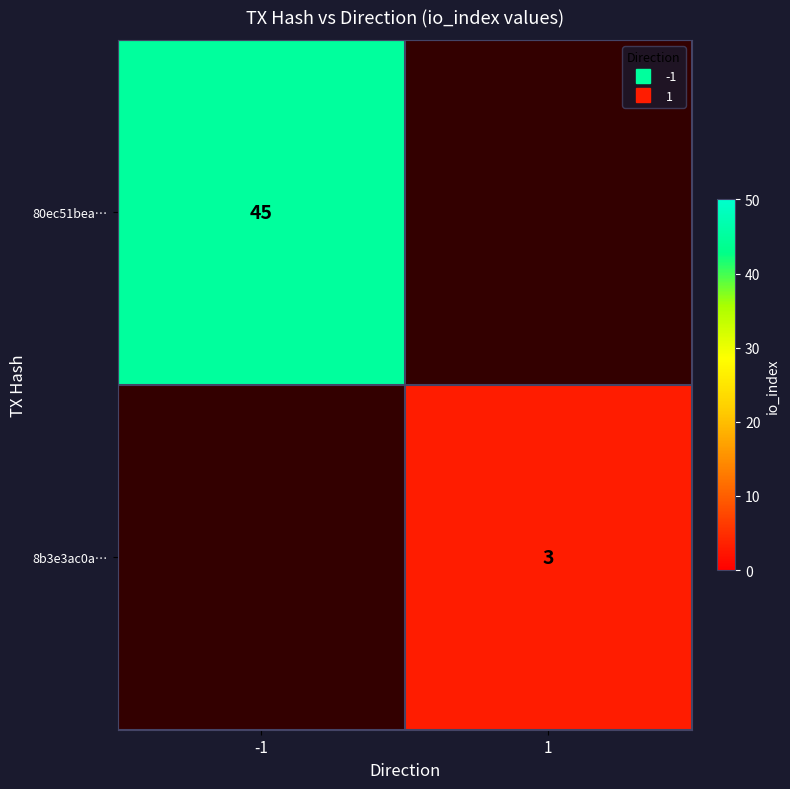

Which series has the widest spread of values?

80ec51bea…